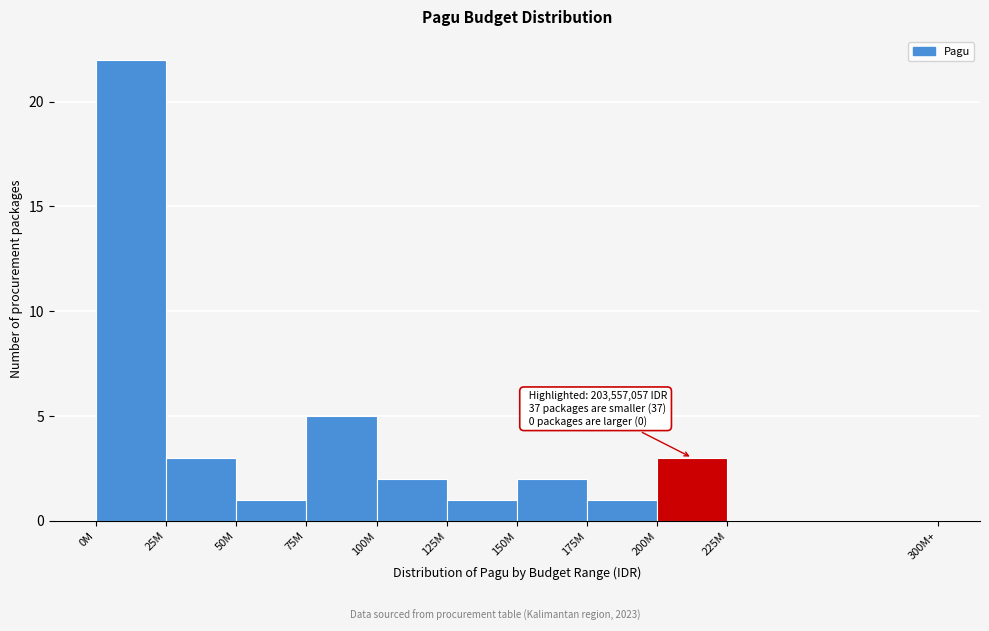

Reading left to right, list all the values displayed in this chart.

0M=22	25M=3	50M=1	75M=5	100M=2	125M=1	150M=2	175M=1	200M=3	225M=0